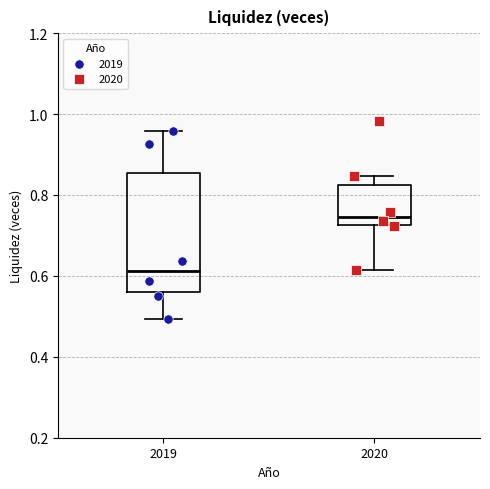

Which box's median line is the lowest?

2019